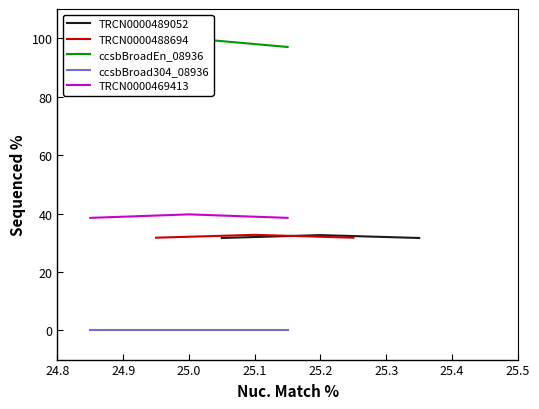

Does the chart display data point markers on the line(s)?

No